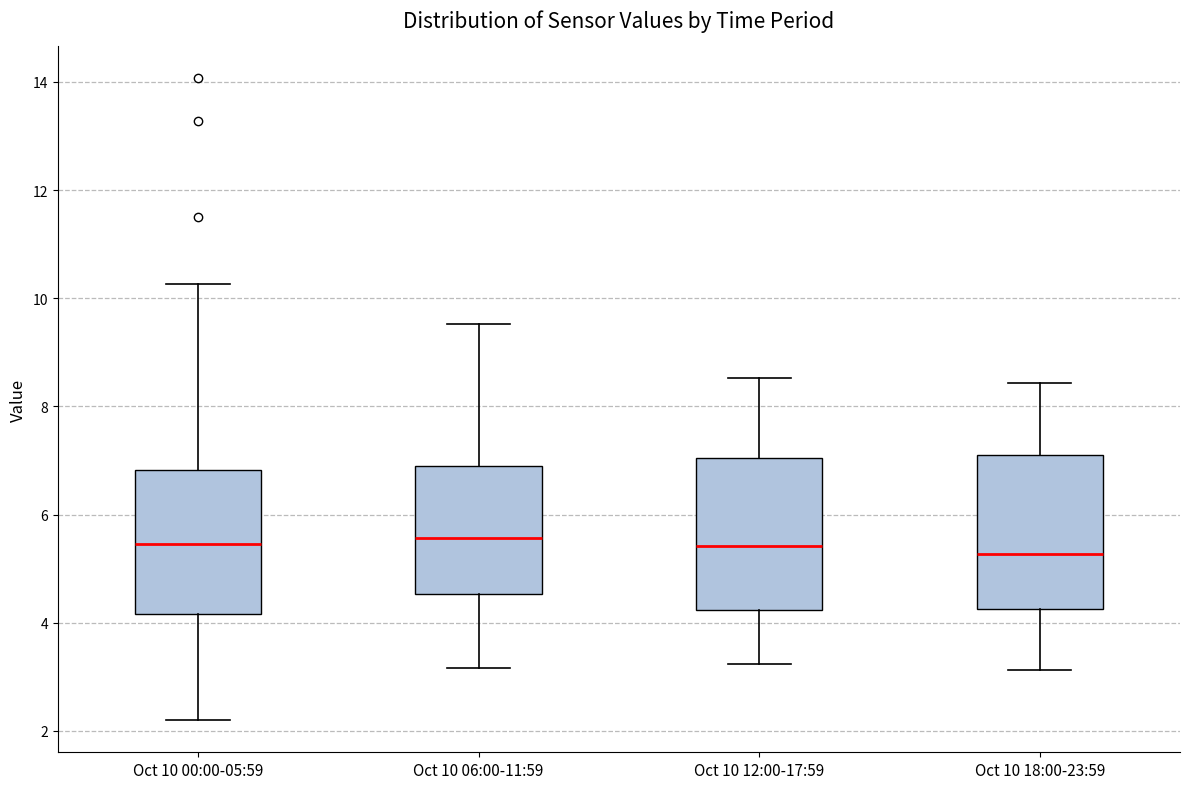

Reading left to right, read every box against the y-axis: the position of its median line, the range the box covers, and the ends of its whiskers. The values are not printed on the chart, so give them approximately, as read against the axis.

Oct 10 00:00-05:59: median 5.4, box 4.2 to 6.8, whiskers 2.2 to 10.2
Oct 10 06:00-11:59: median 5.6, box 4.6 to 6.8, whiskers 3.2 to 9.6
Oct 10 12:00-17:59: median 5.4, box 4.2 to 7.0, whiskers 3.2 to 8.6
Oct 10 18:00-23:59: median 5.2, box 4.2 to 7.0, whiskers 3.2 to 8.4